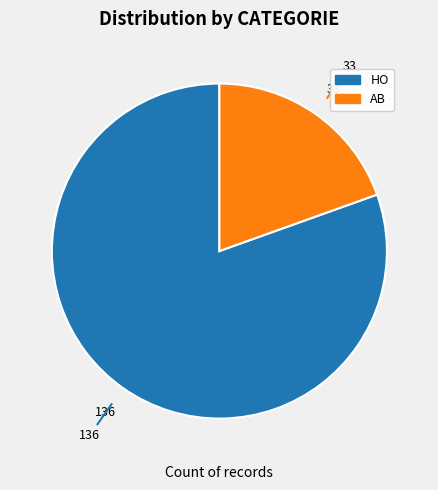

Is it true that AB is 5% of the pie?

False